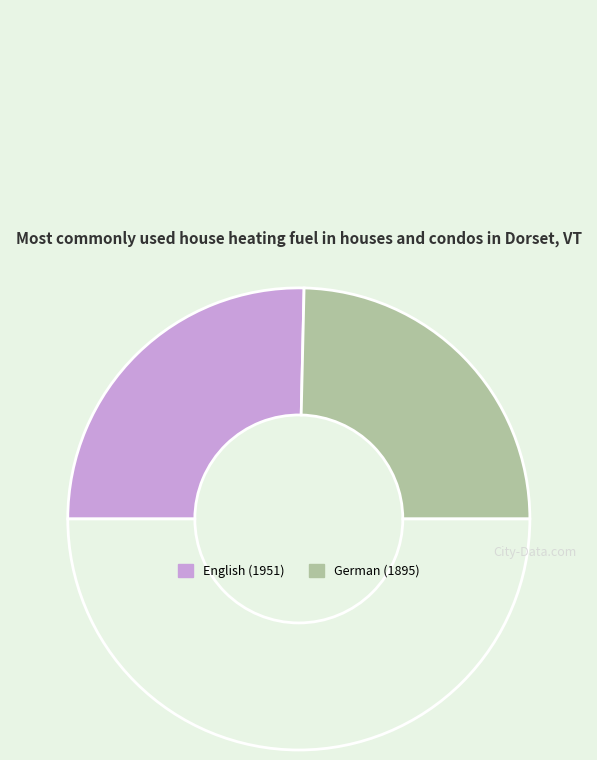

How many segments does this pie chart have?

3